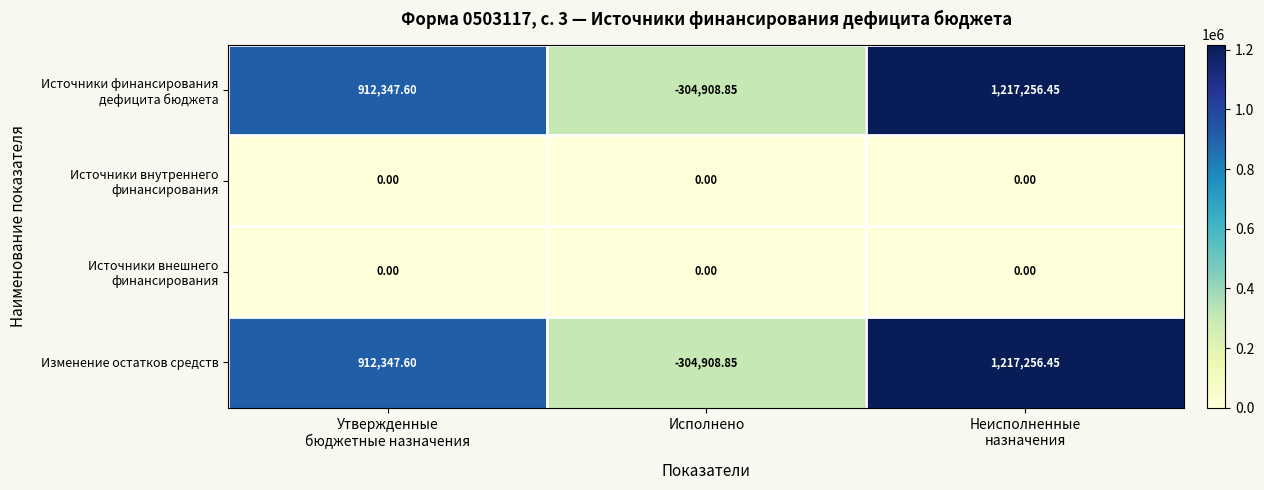

Which category has the lowest value across all series?

Исполнено